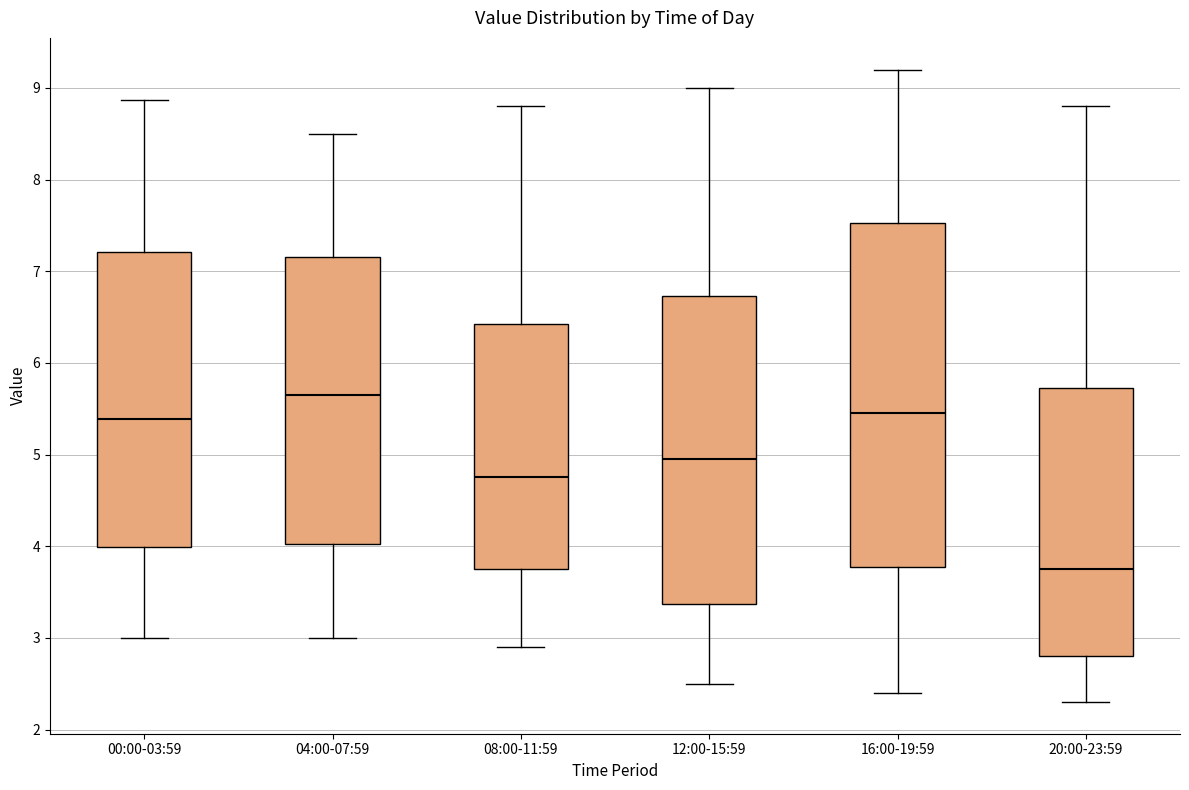

Where does the lower whisker of the box for 20:00-23:59 end on the y-axis? The values are not printed on the chart, so give them approximately, as read against the axis.

2.3